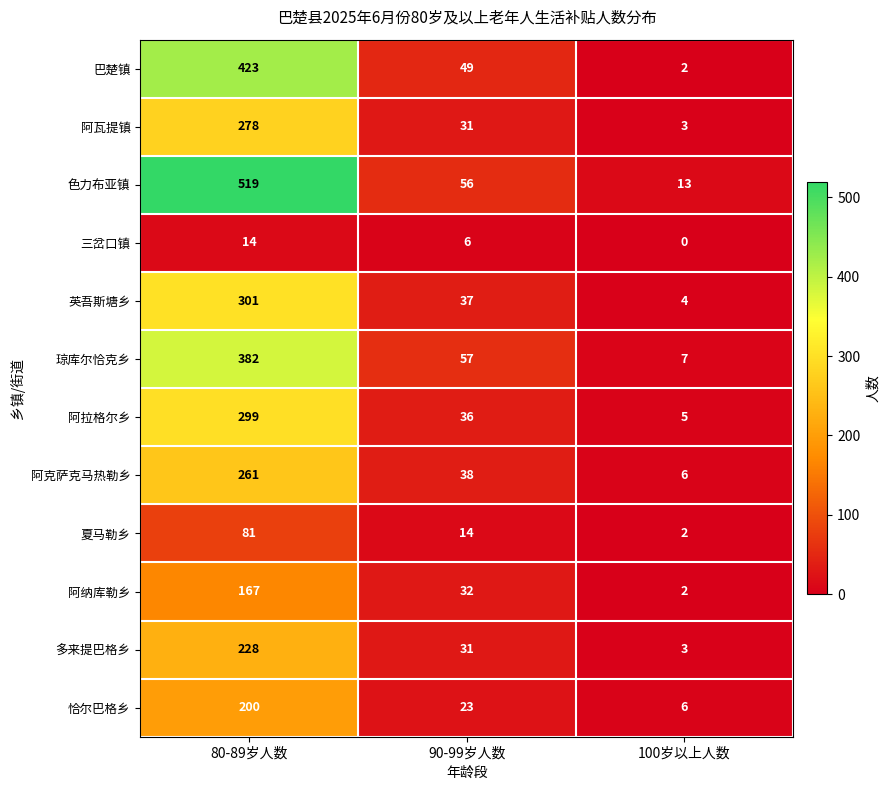

Which series has the widest spread of values?

色力布亚镇